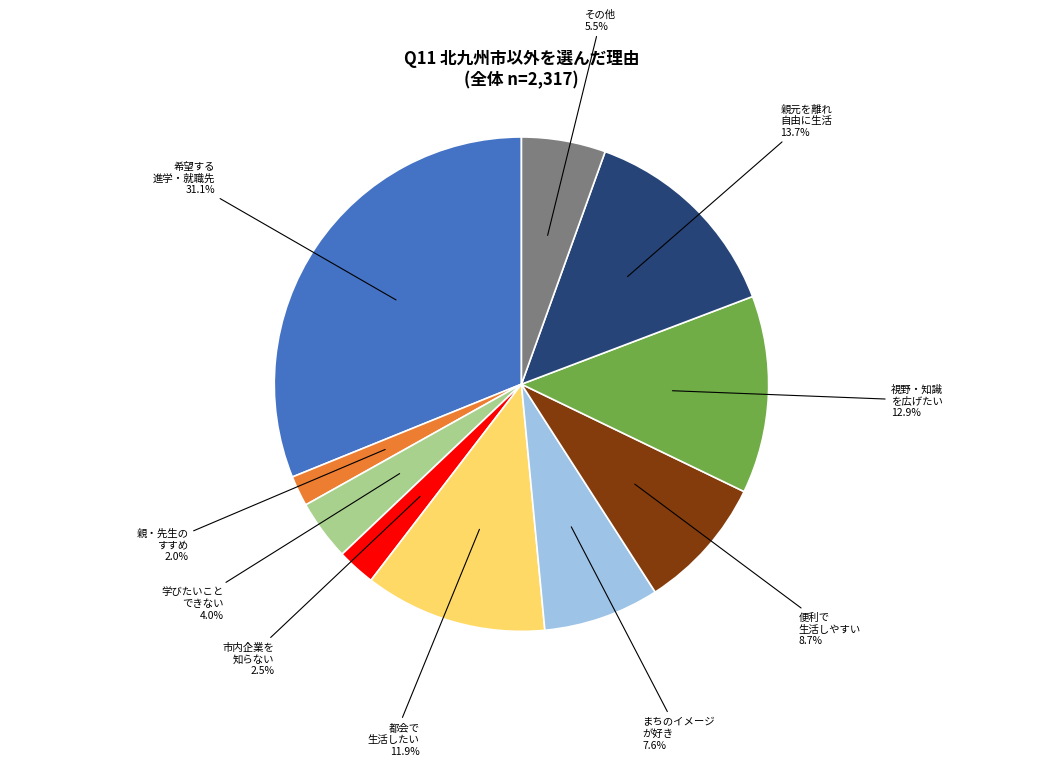

Count the number of slices in the pie.

10